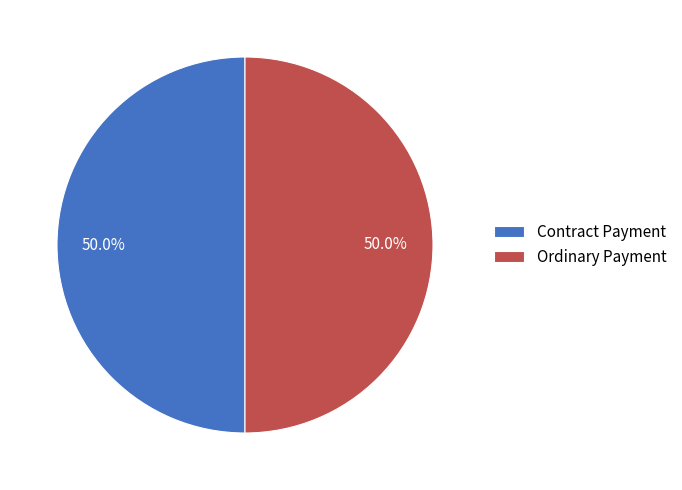

Combined, do Contract Payment and Ordinary Payment account for over 50%?

Yes